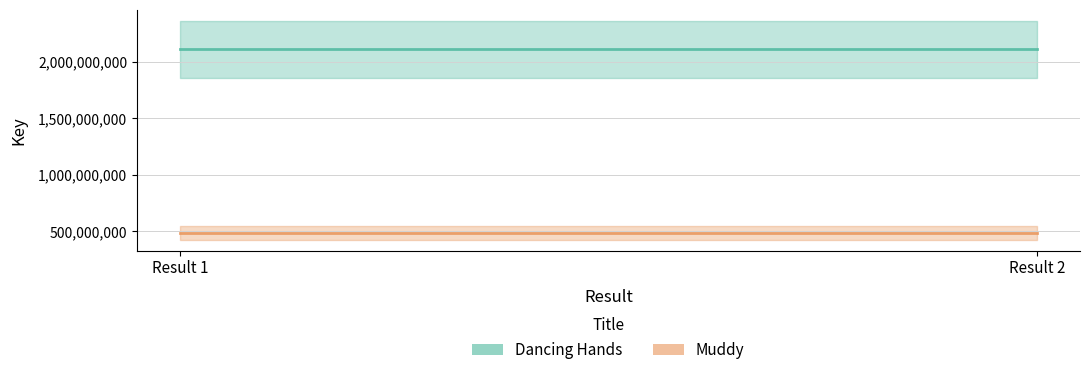

What is the average value of the Dancing Hands series?

2108573648